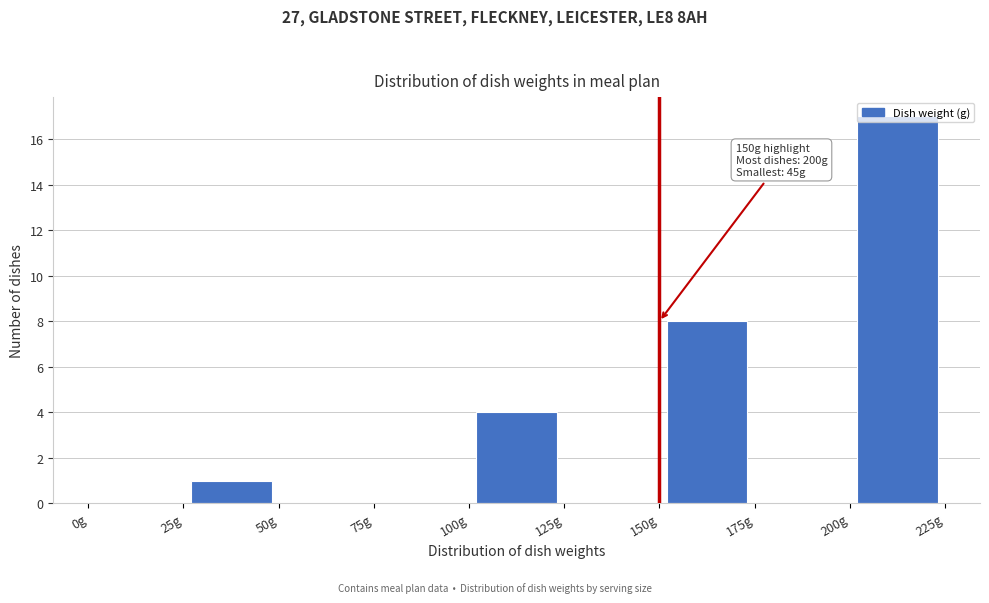

Which range on the x-axis has the tallest bar?

200 to 225